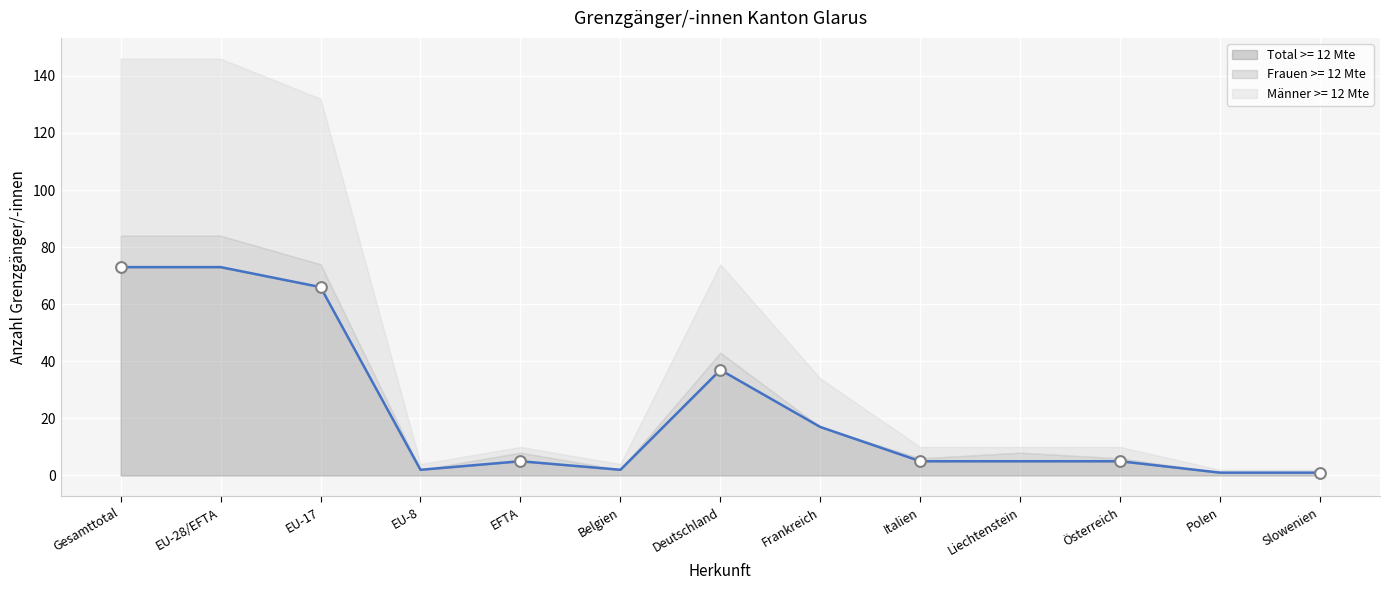

Which series has the largest total across all categories?

Total >= 12 Mte